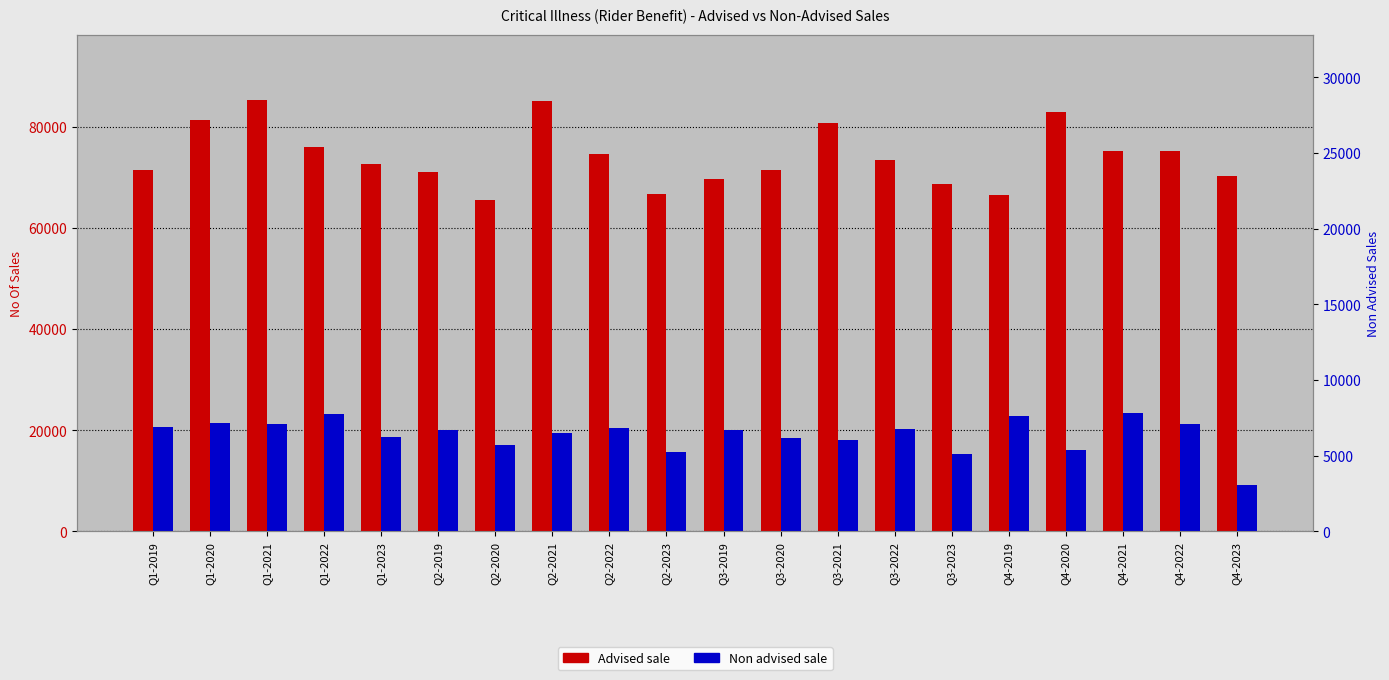

Is the value of Advised sale at Q1-2022 greater than the value of Non advised sale at Q2-2022?

Yes